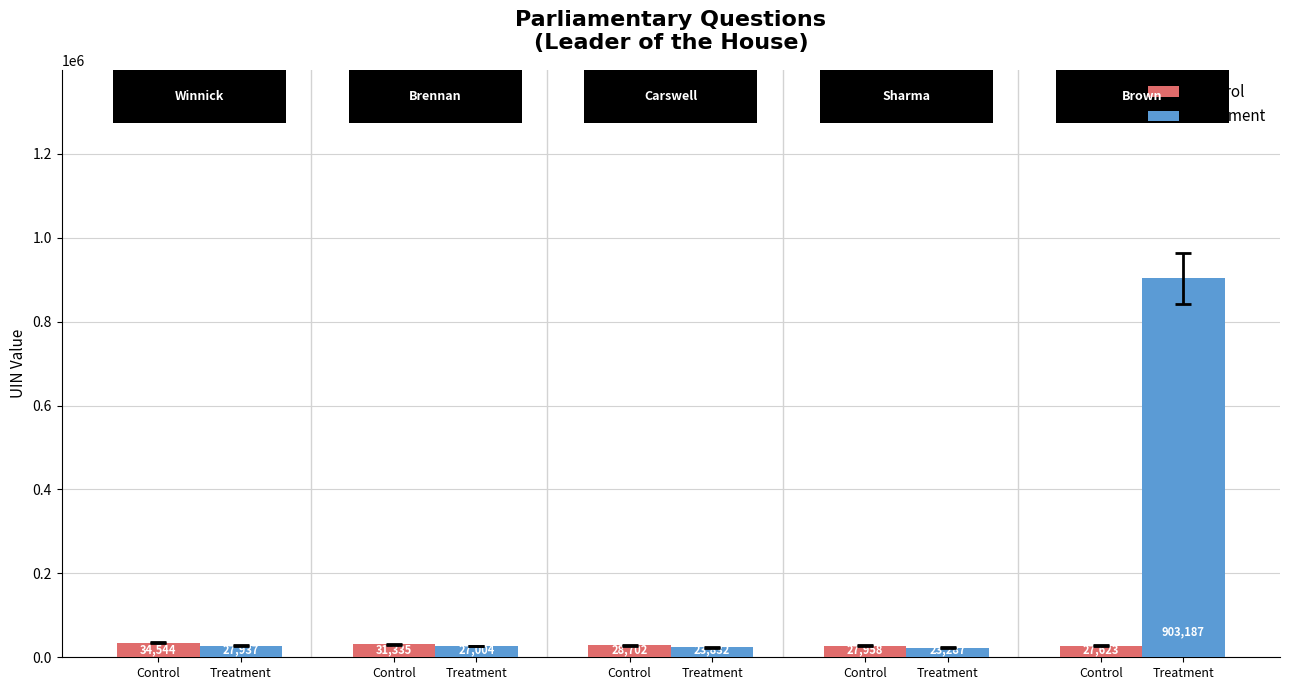

Which series has the largest total across all categories?

Treatment